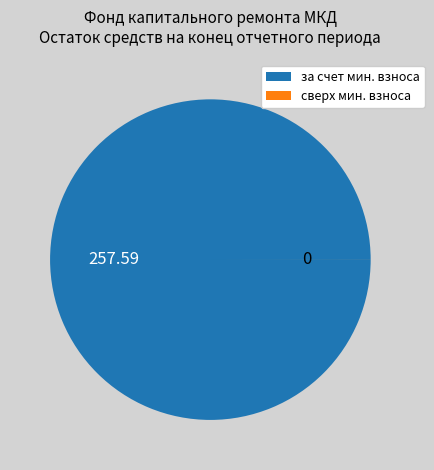

Does any single category account for the majority?

Yes